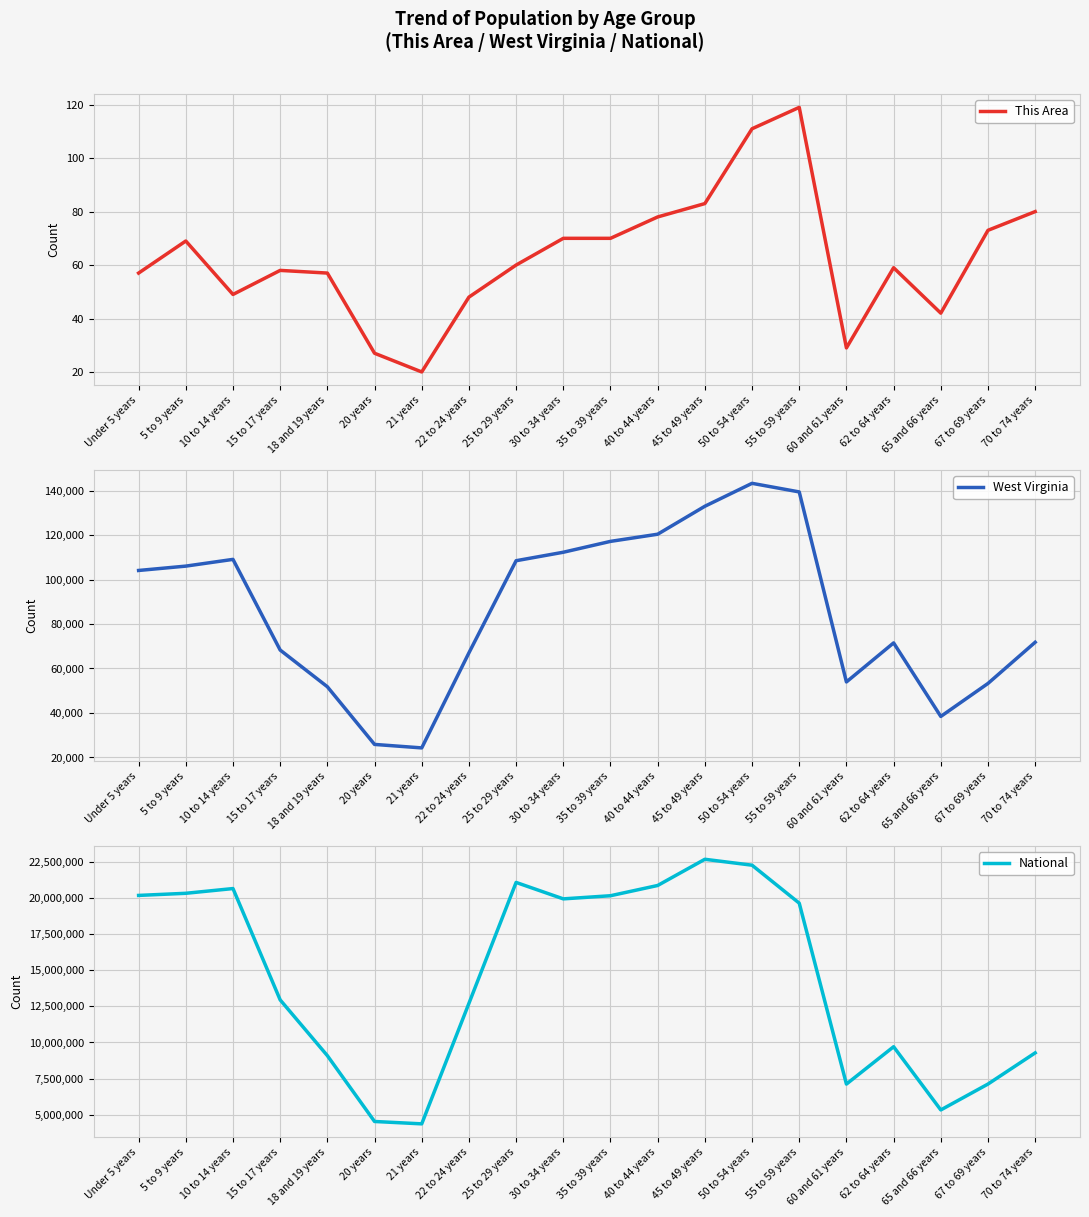

True or false: West Virginia and National cross at least once.

False